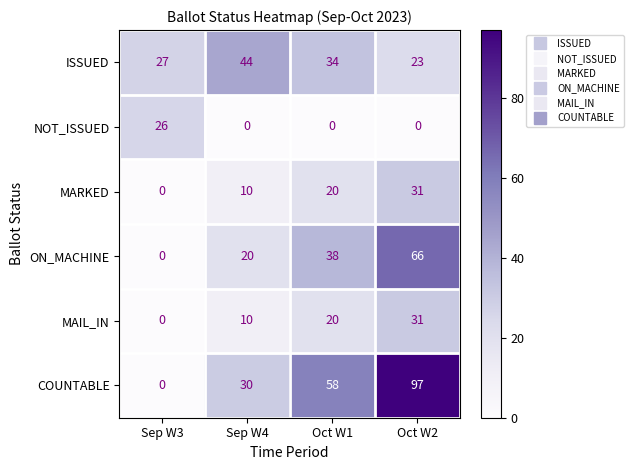

Which series changed the most between Sep W4 and Oct W1?

COUNTABLE